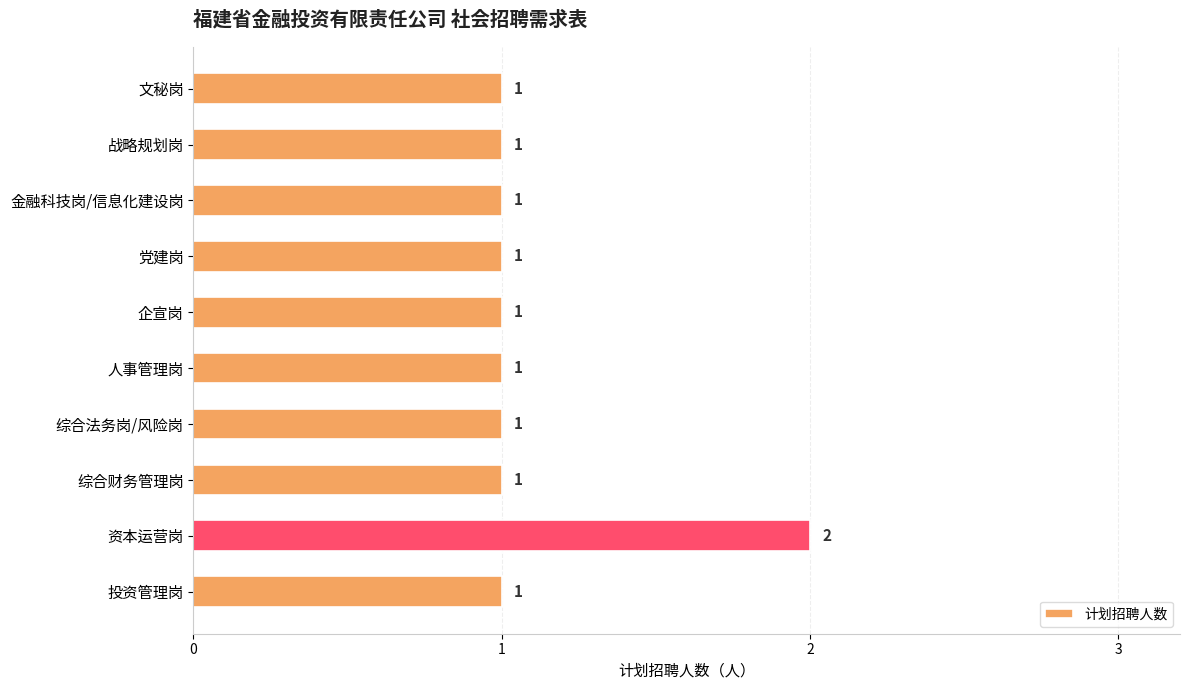

Is it true that the value at 综合法务岗/风险岗 is 1?

True